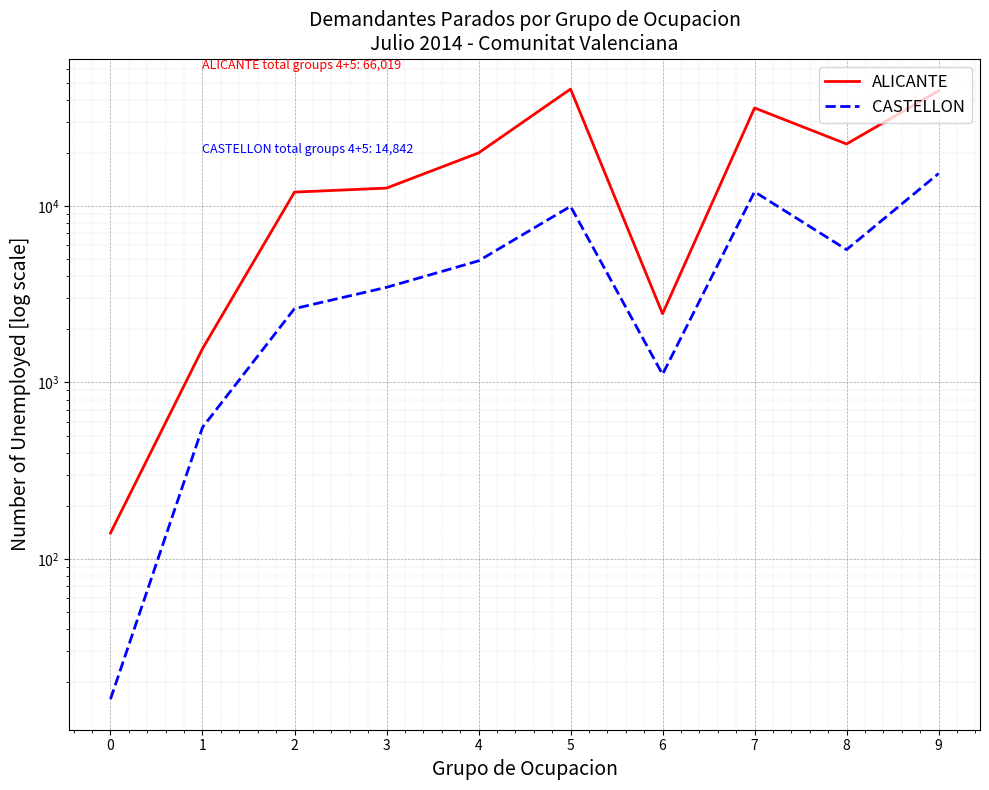

Which series changed the most between 2 and 8?

ALICANTE